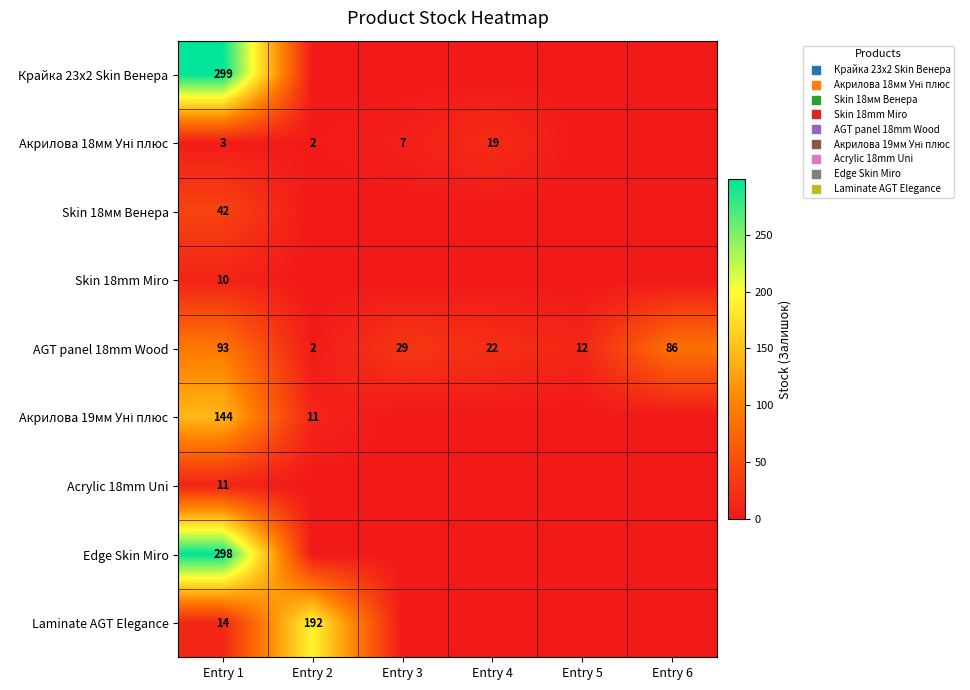

At how many categories does at least one series exceed 33?

3